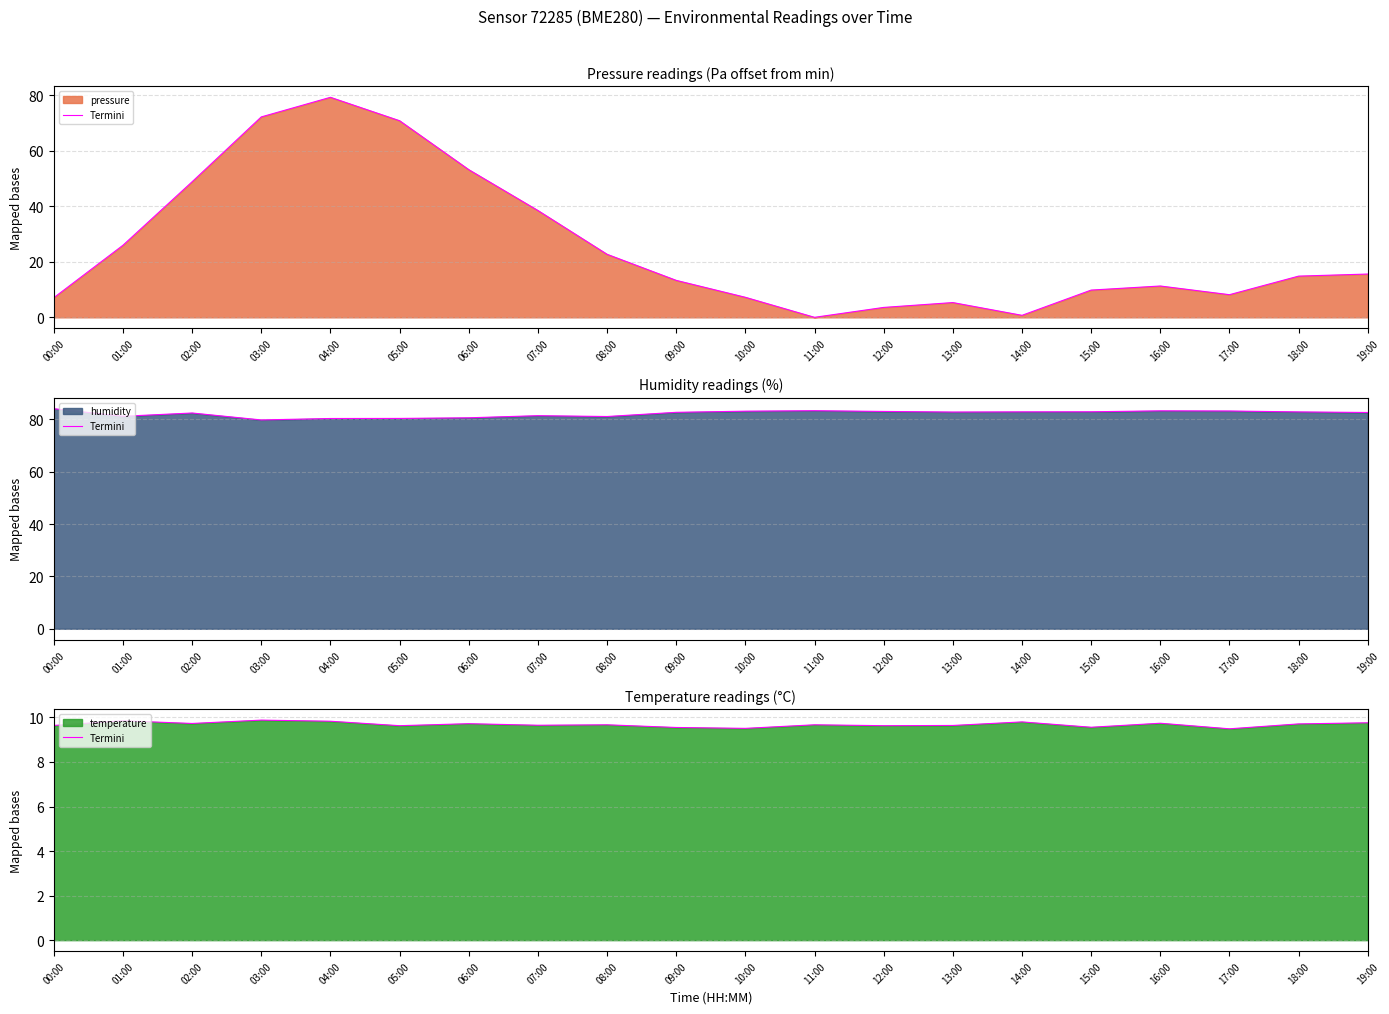

How many points are lower than both their immediate neighbors (excluding endpoints)?

7